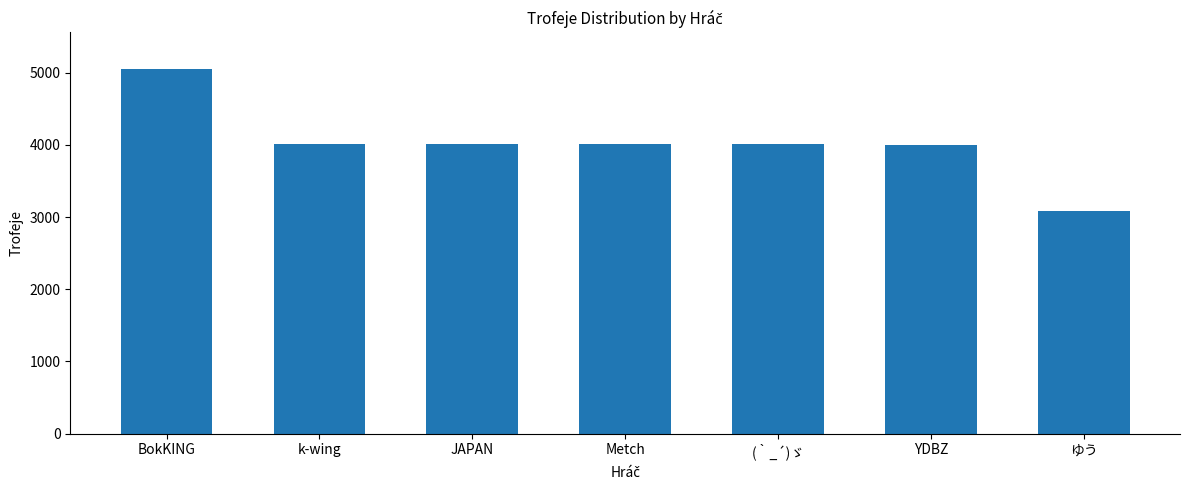

What is the ratio of the value at ゆう to the value at Metch?

0.8